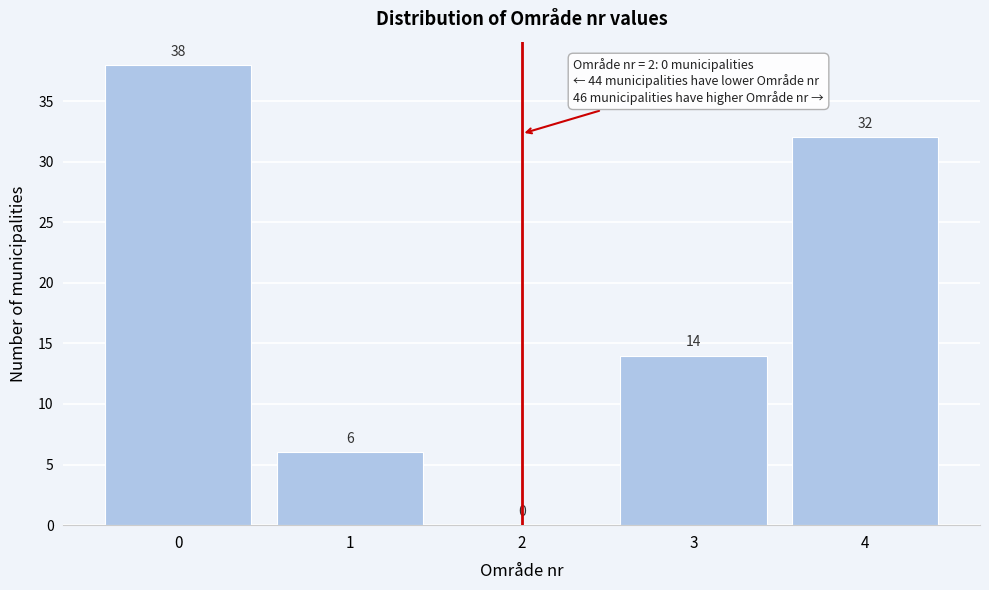

What is the height of the bar covering 3.5 to 4.5 on the x-axis?

32